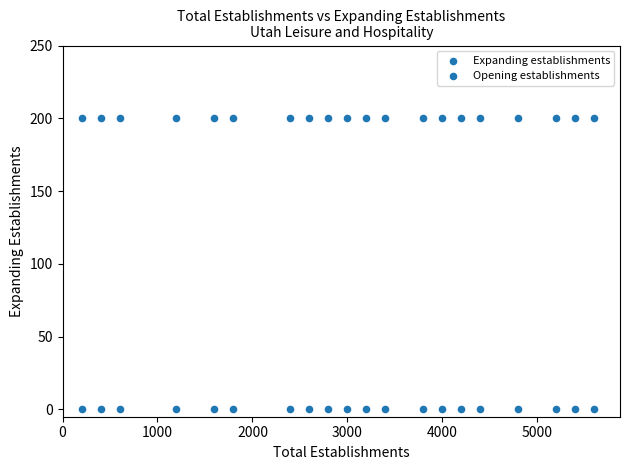

How many points are shown in the scatter plot?

40